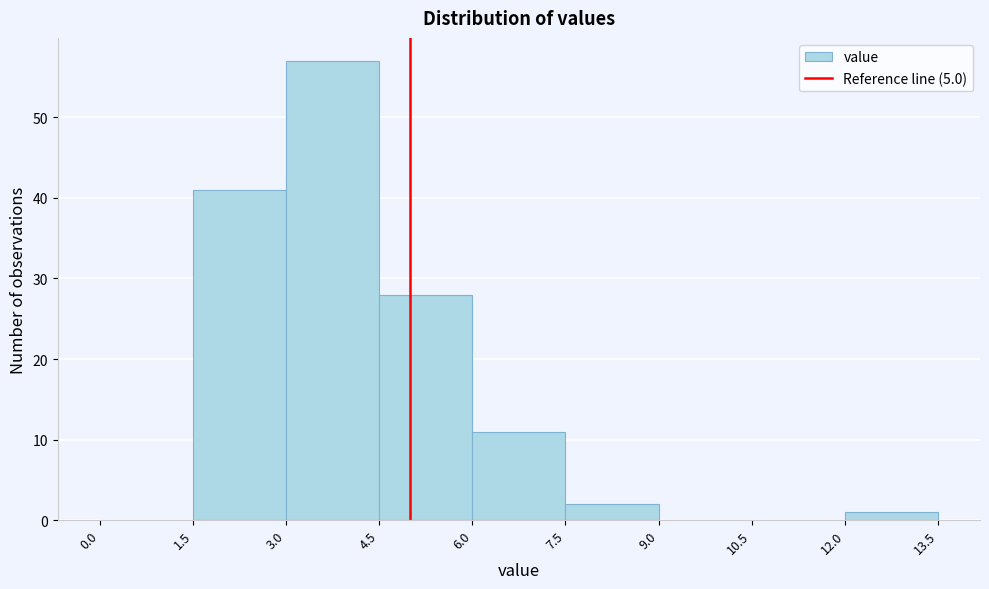

Over which range of the x-axis is the bar tallest?

3.0 to 4.5